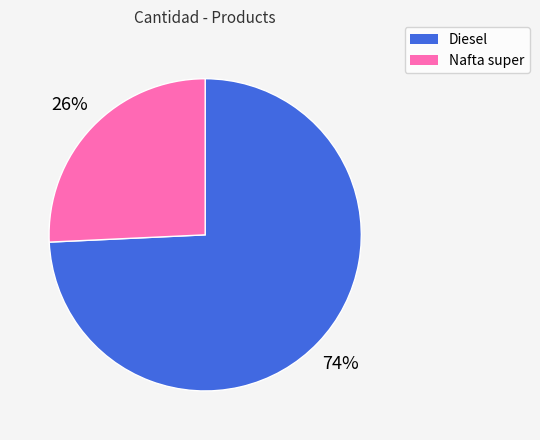

Combined, do Diesel and Nafta super account for over 50%?

Yes